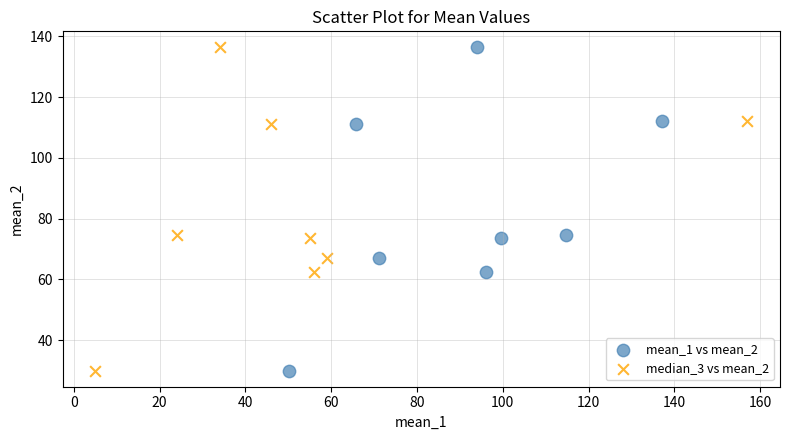

What are all the series names shown in the legend?

mean_1 vs mean_2, median_3 vs mean_2